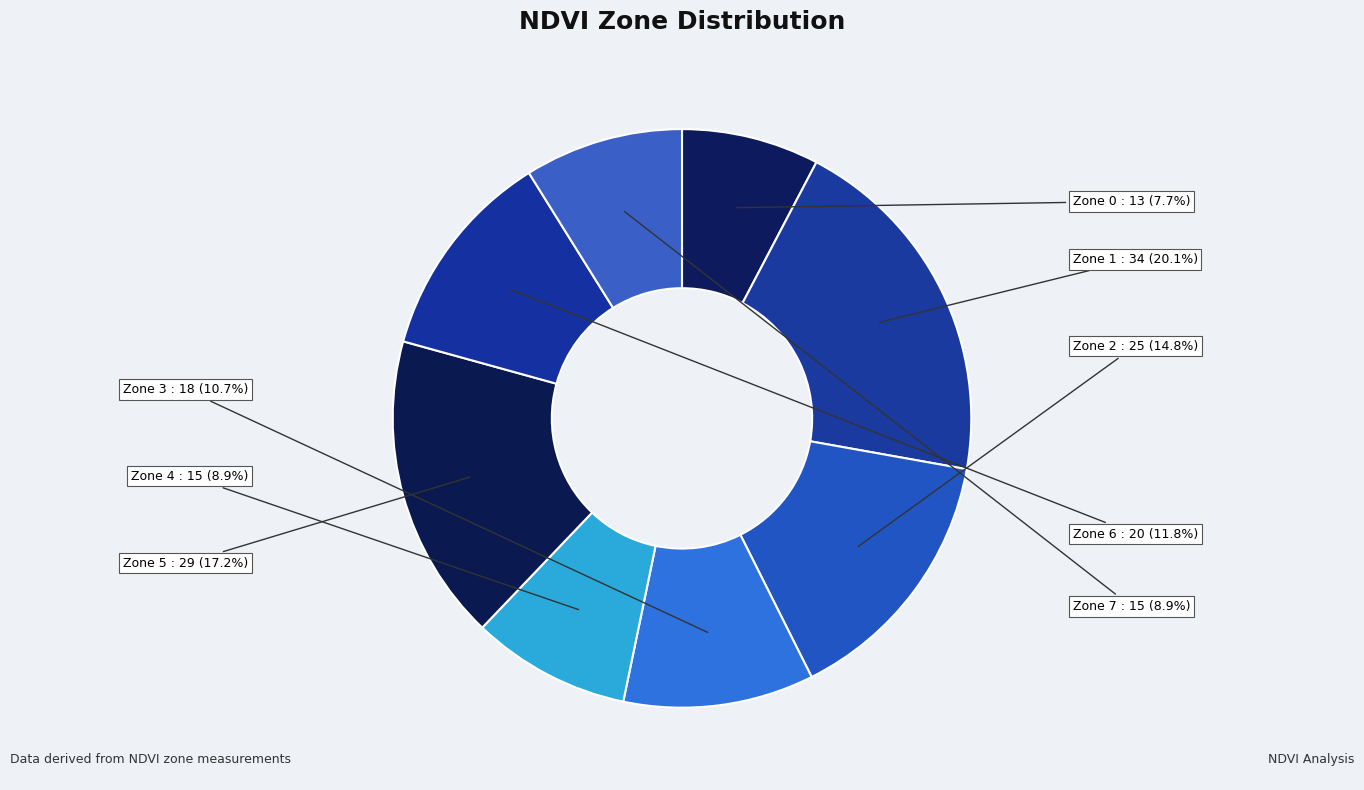

What is the smallest slice in the pie chart?

Zone 0